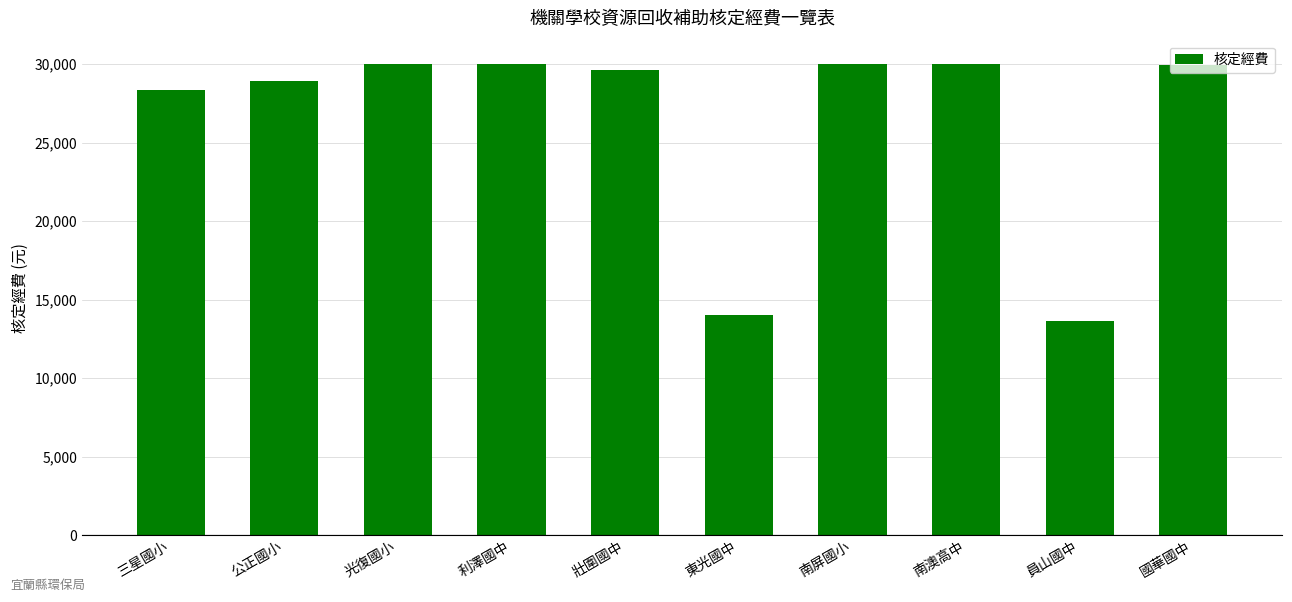

What is the change in value from 公正國小 to 東光國中?

-14900